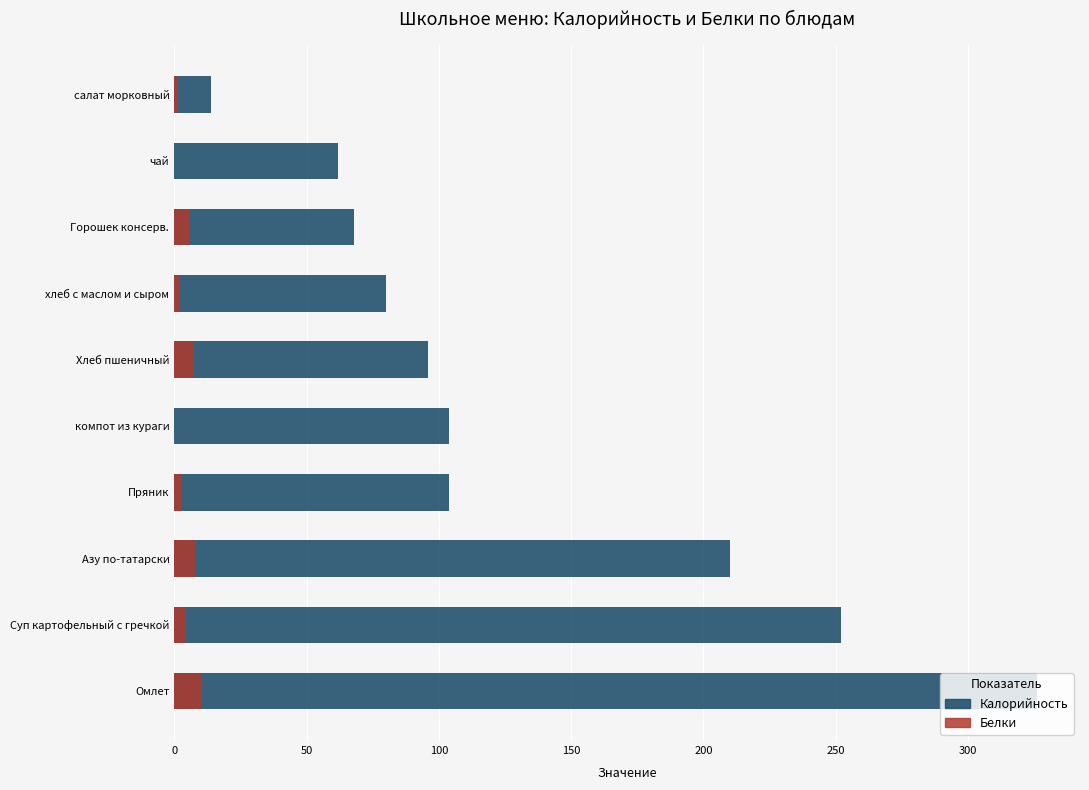

How many data points in Калорийность are less than 104?

5